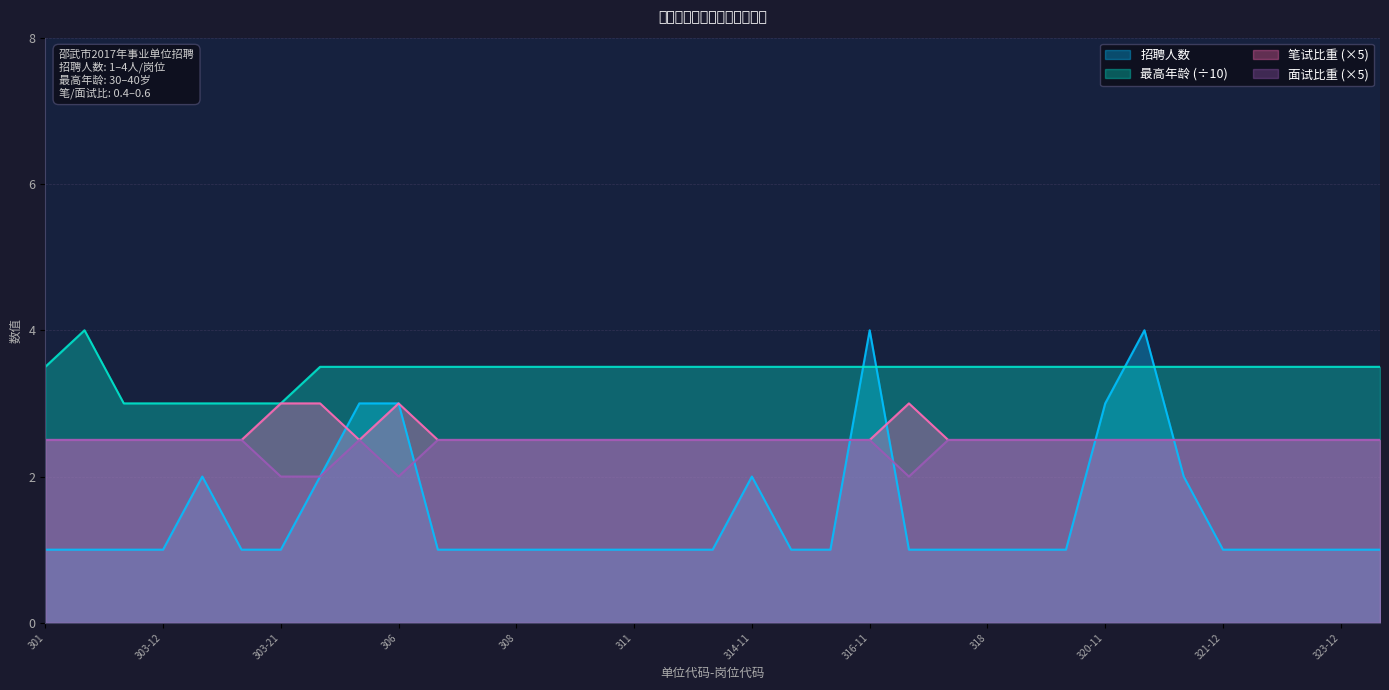

At 303-12, list the series in order from smallest to largest.

招聘人数, 笔试比重, 面试比重, 最高年龄